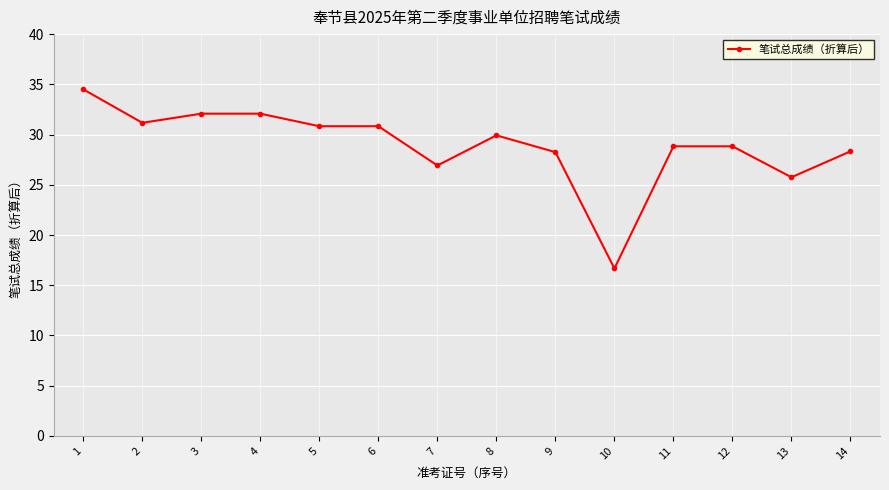

What value does the data have at 2?

31.2